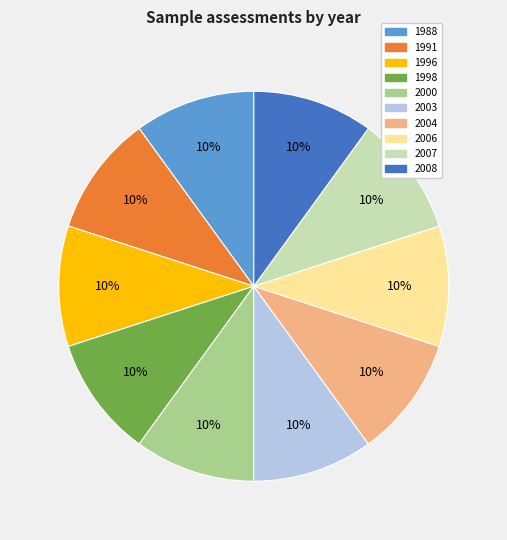

Count the number of slices in the pie.

10